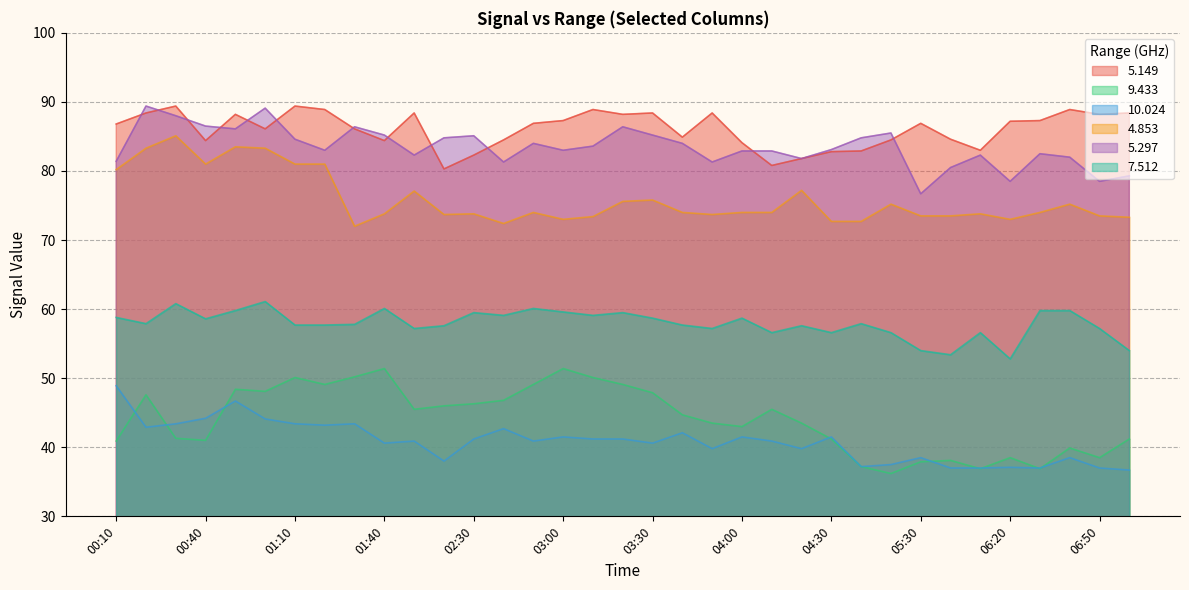

What are all the series names shown in the legend?

5.149, 9.433, 10.024, 4.853, 5.297, 7.512